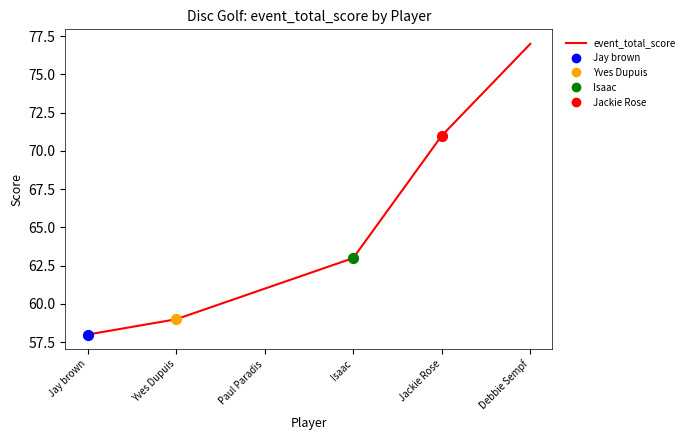

What is the ratio of the value at Debbie Sempf to the value at Jackie Rose?

1.1